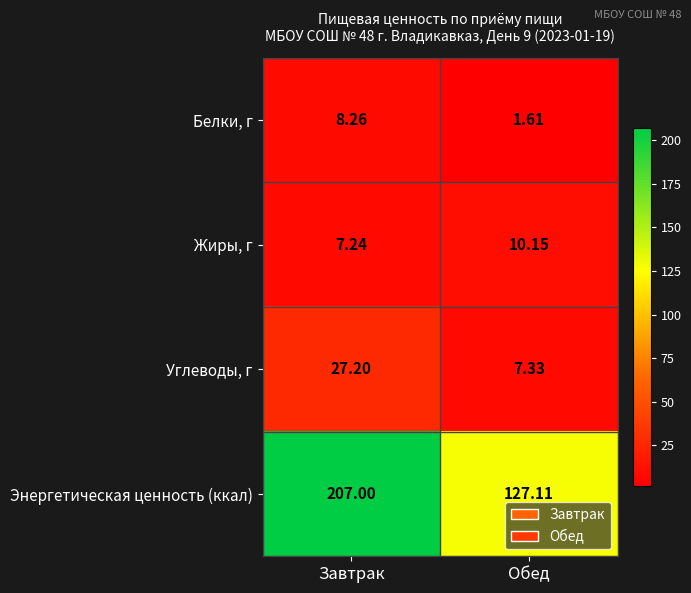

Between Завтрак and Обед, which series saw the biggest shift?

Энергетическая ценность (ккал)